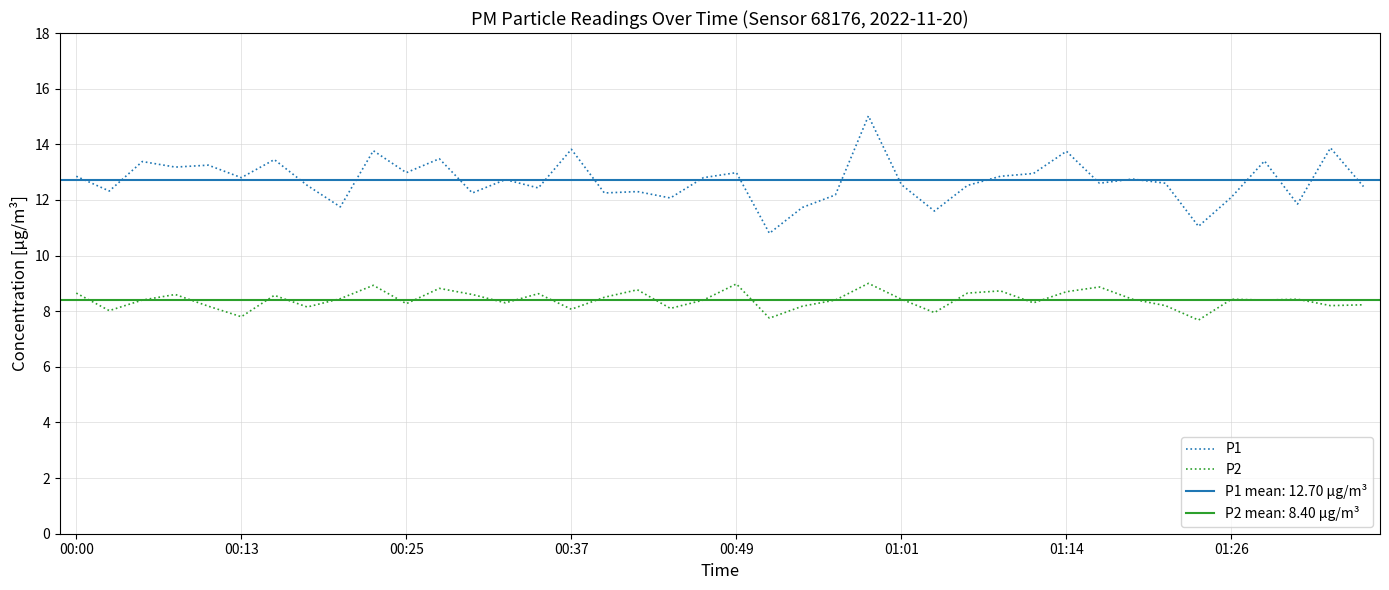

What is the minimum value for P1?

10.8